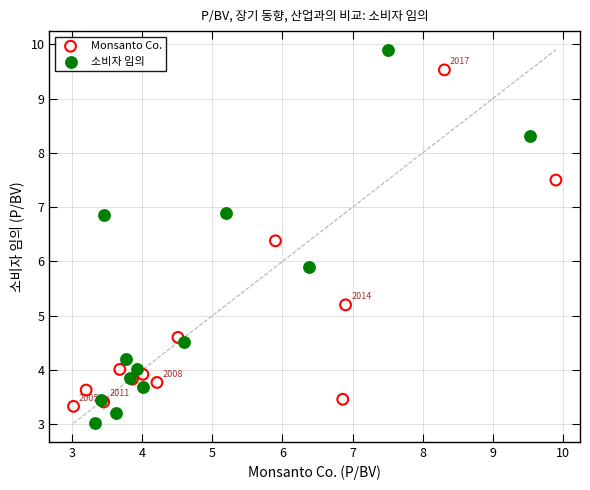

Which series has the largest Y range (max minus min)?

소비자 임의